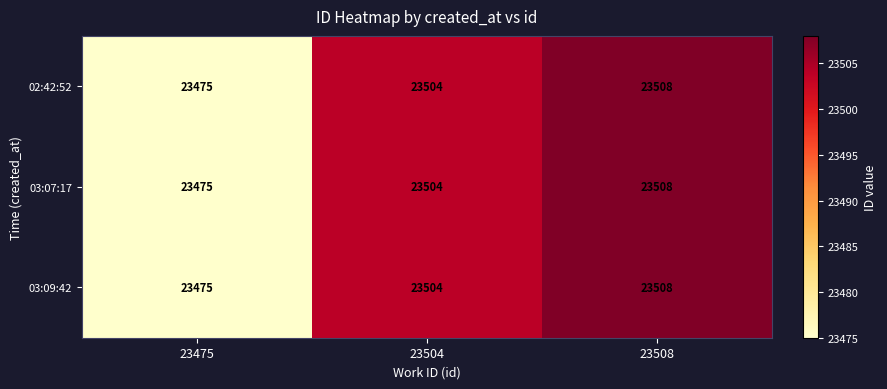

What is the difference between the 03:07:17 values at 23508 and 23475?

33